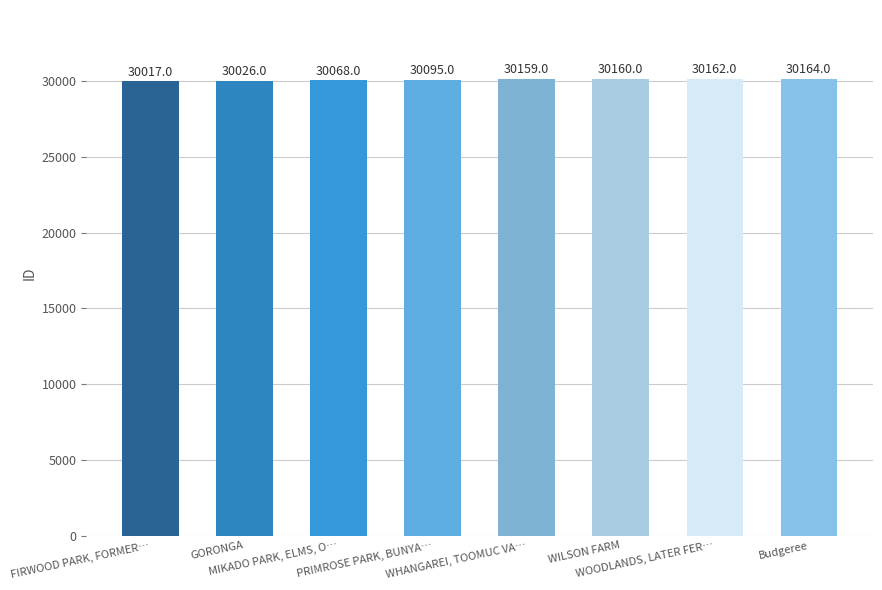

Count the number of categories in the chart.

8